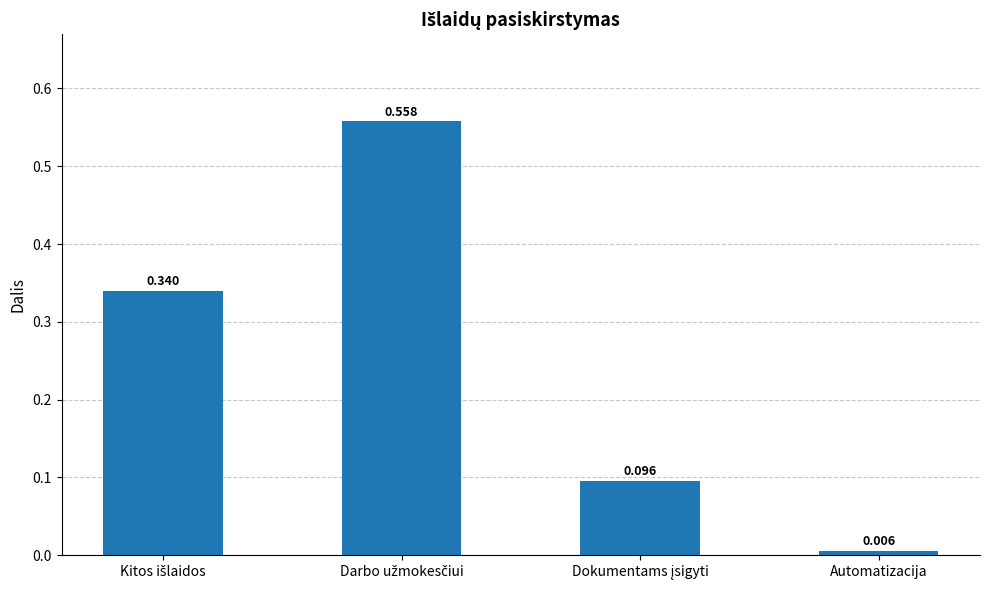

How many bars are there in total?

4